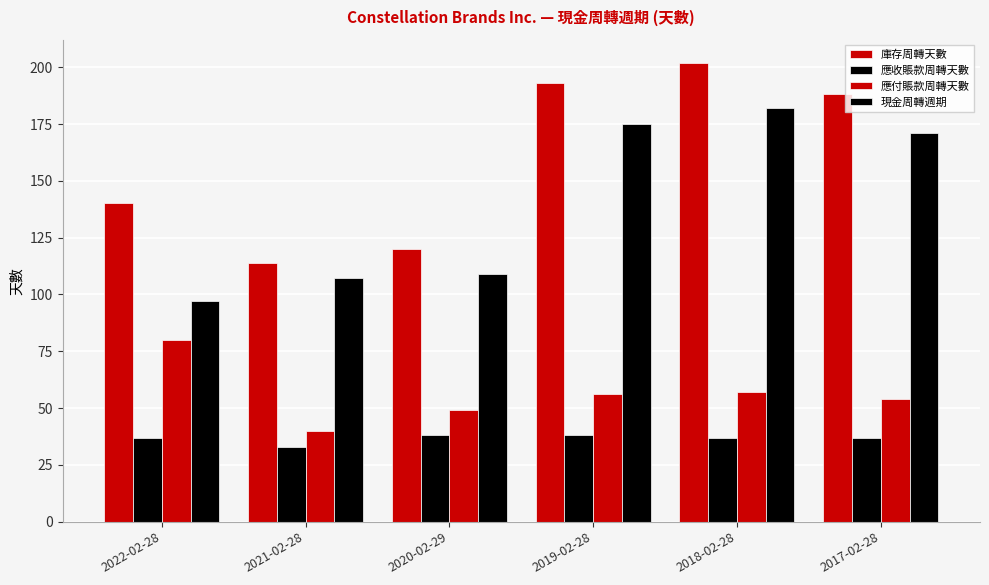

Rank the series by their maximum value, from lowest to highest.

應收賬款周轉天數, 應付賬款周轉天數, 現金周轉週期, 庫存周轉天數